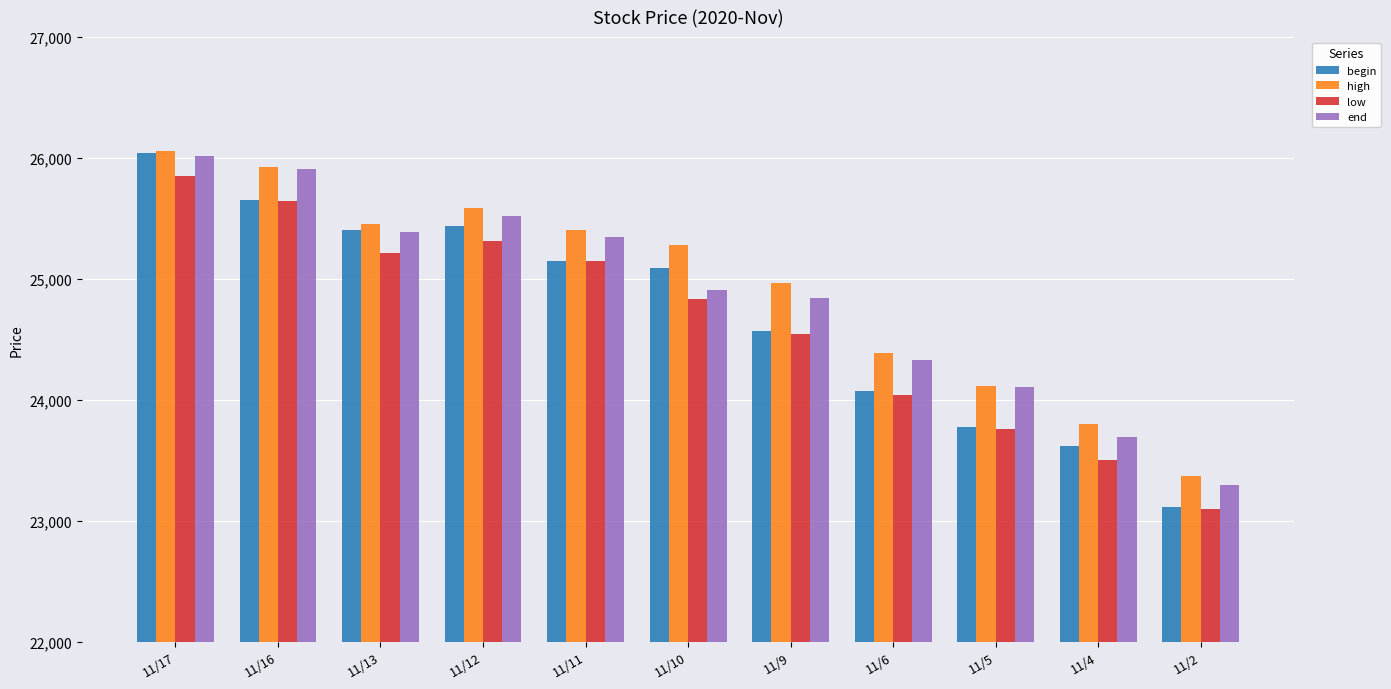

How many values in the high series exceed 25279?

6